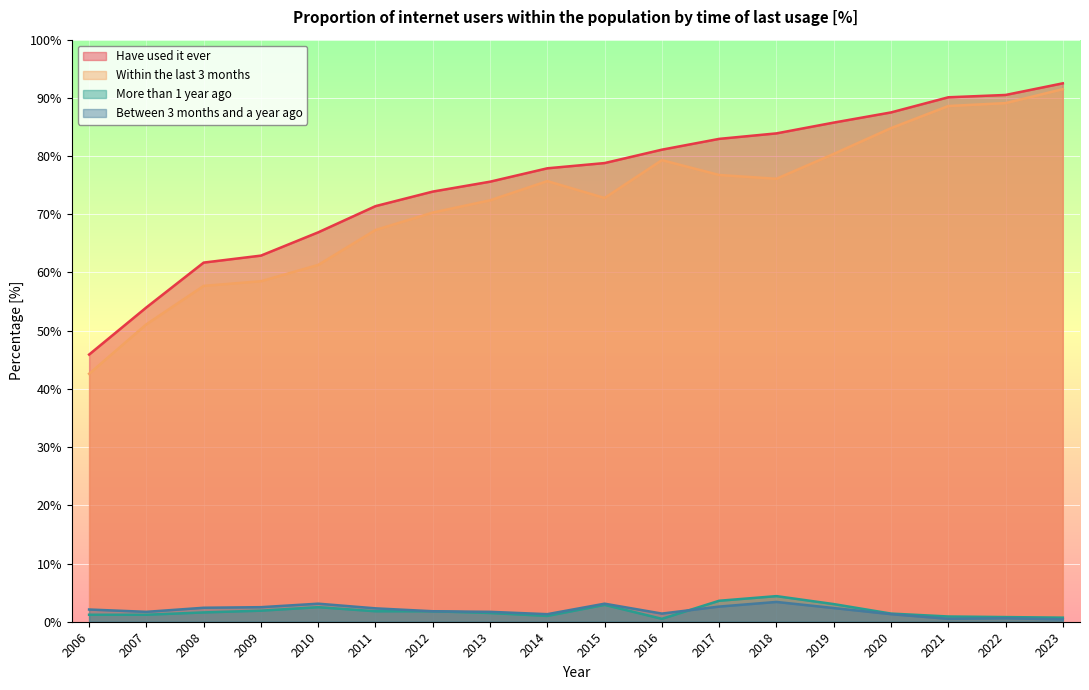

Where is the first local minimum for Within the last 3 months?

2015